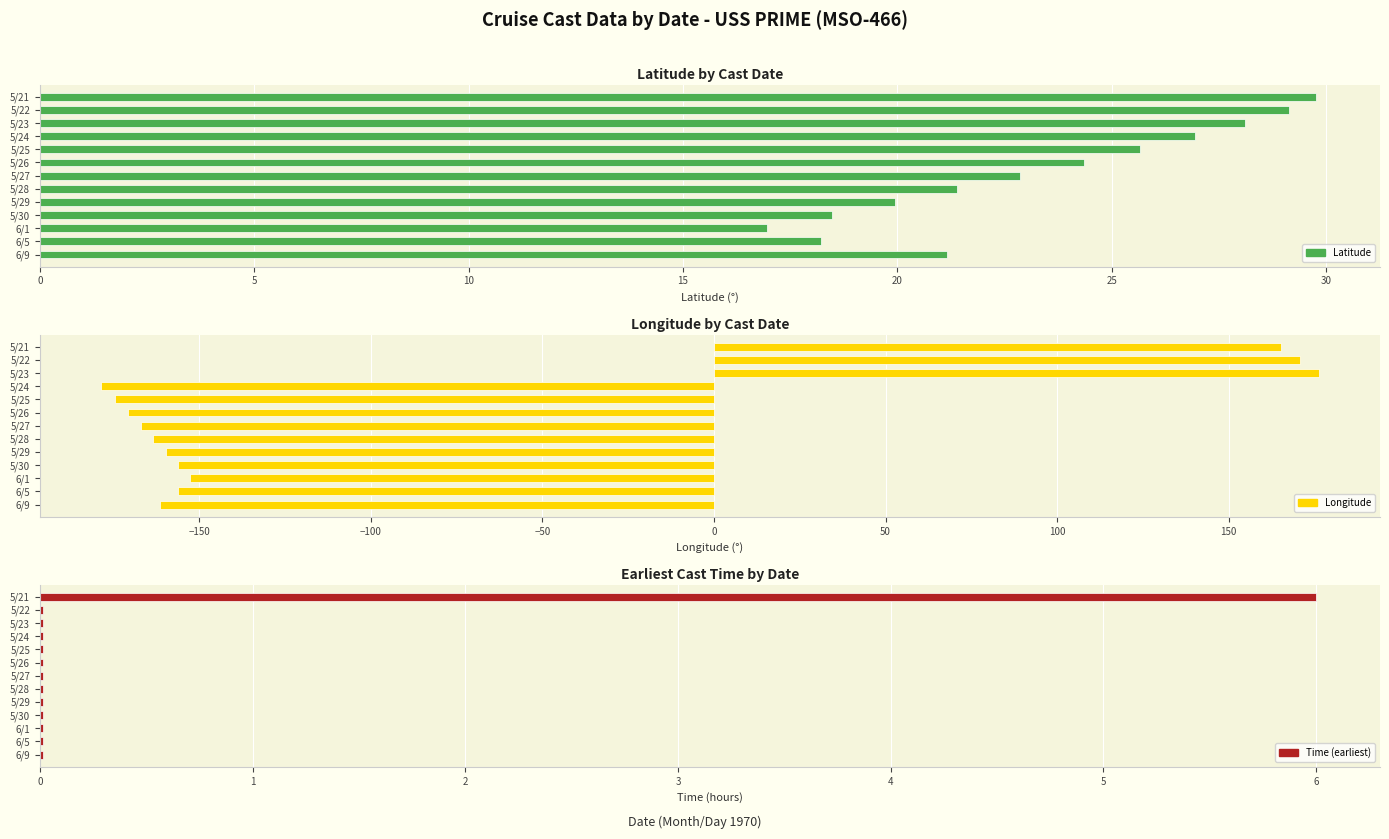

Which series has the widest spread of values?

Longitude